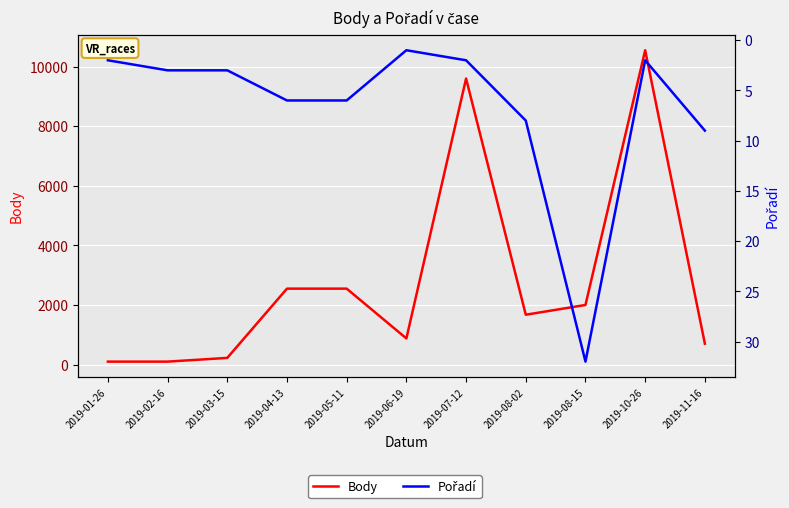

What is the average value of the Pořadí series?

7